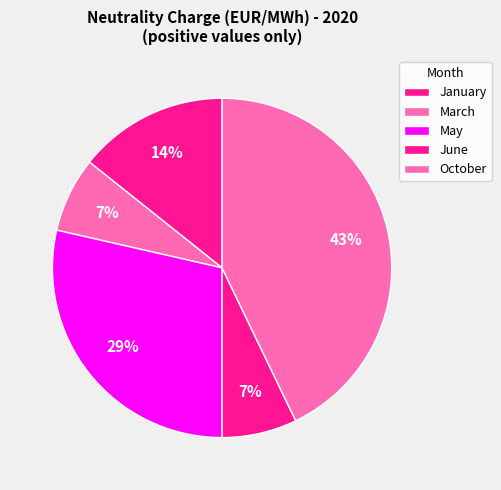

Count the number of slices in the pie.

5